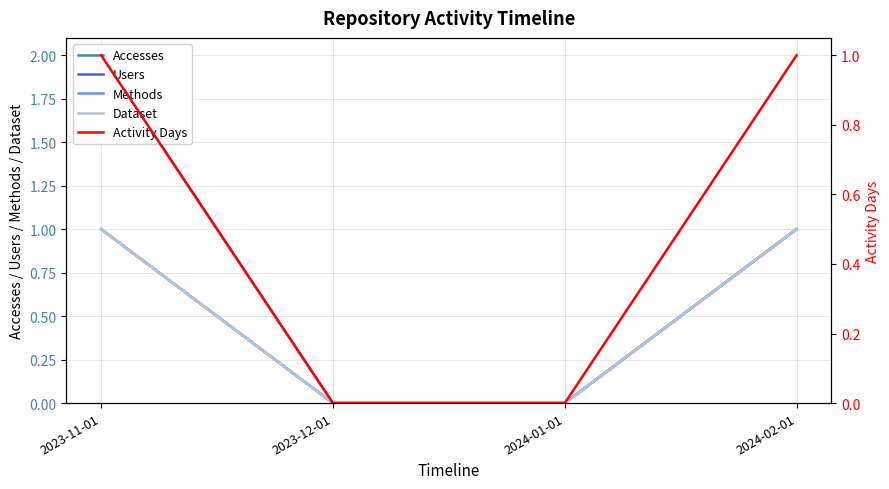

Which series has the largest total across all categories?

Accesses